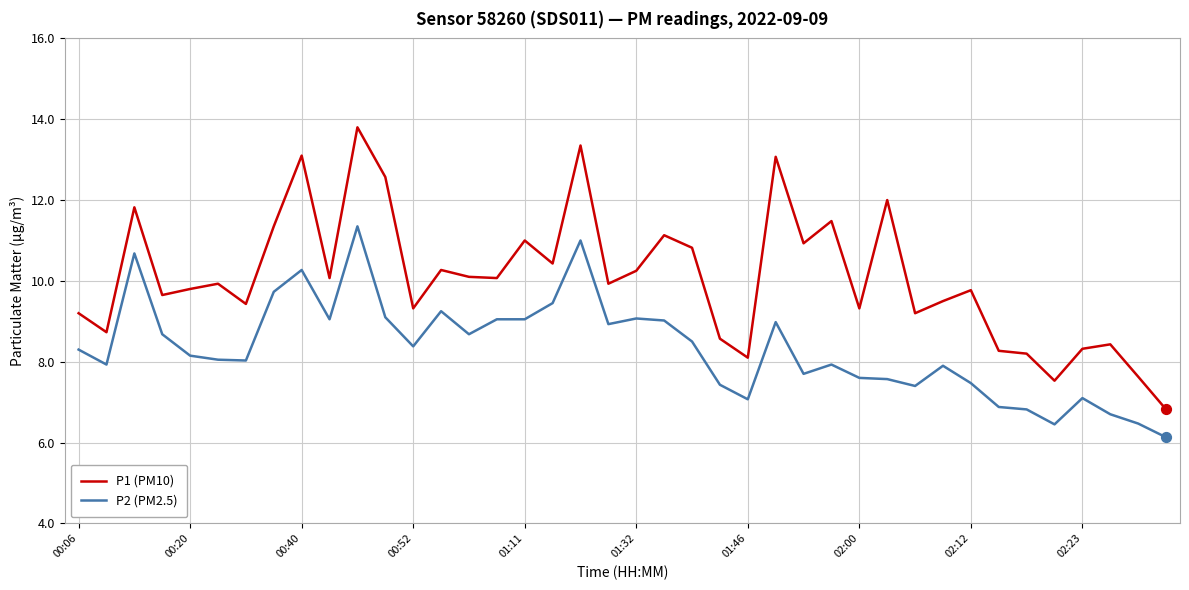

Which series has the largest total across all categories?

P1 (PM10)